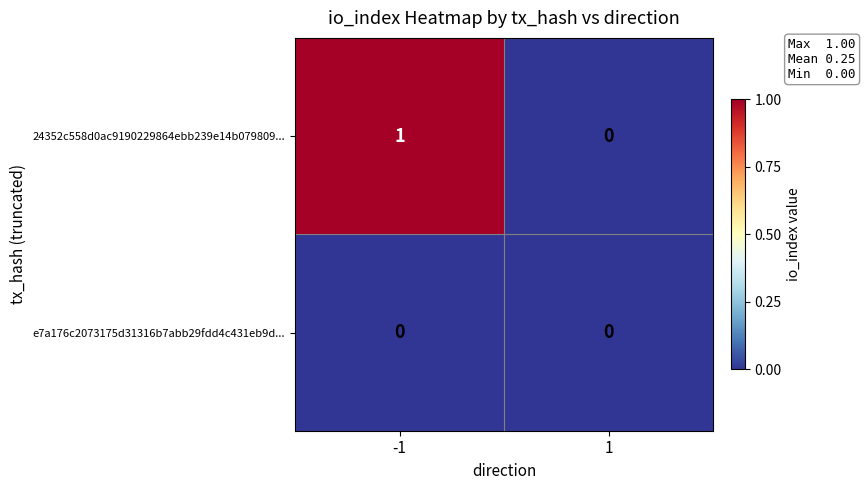

List the series in order of their peak value, highest first.

24352c558d0ac9190229864ebb239e14b079809..., e7a176c2073175d31316b7abb29fdd4c431eb9d...